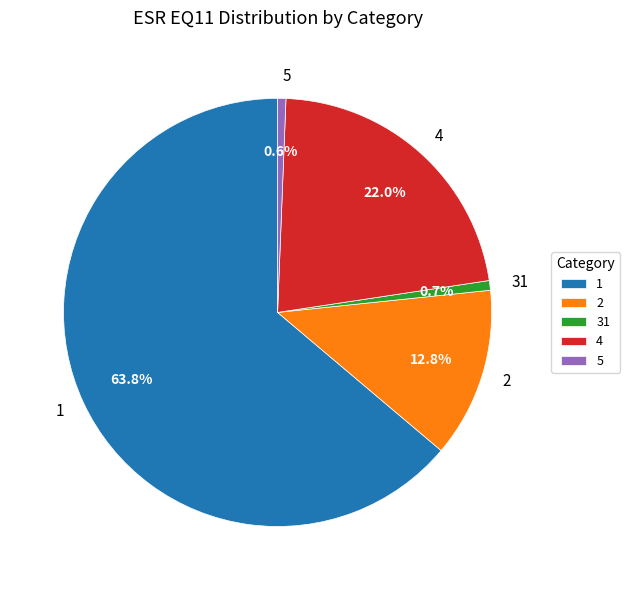

What percentage do 5 and 4 together represent?

22.6%